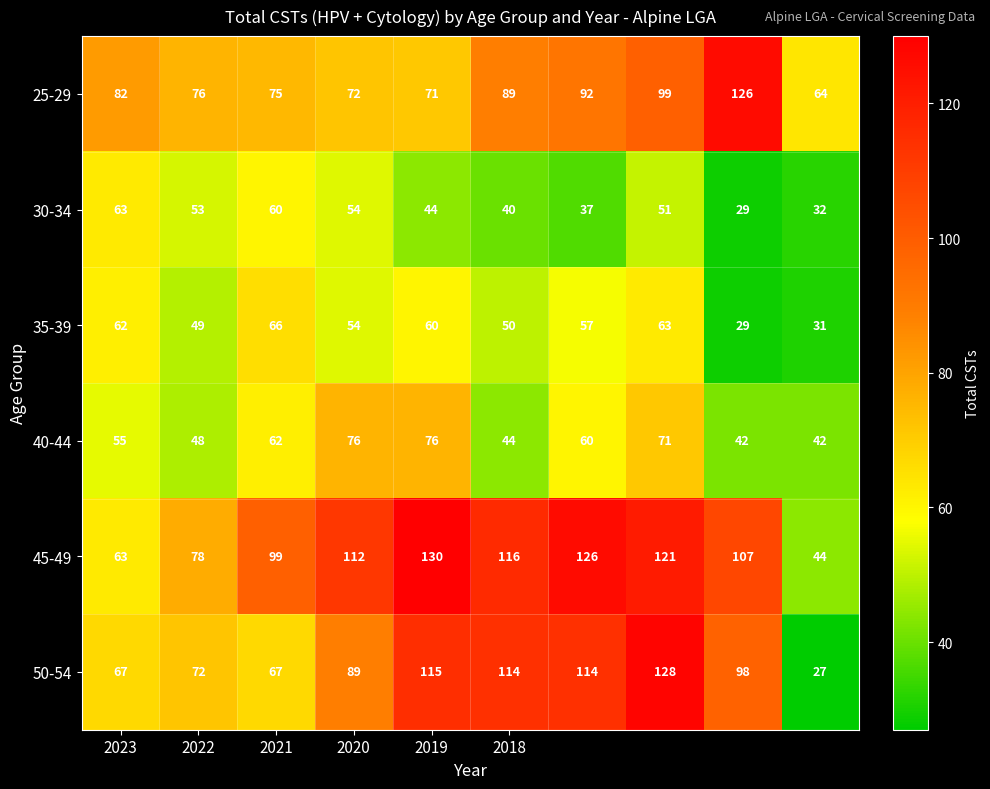

Which series has the largest range (max minus min)?

50-54